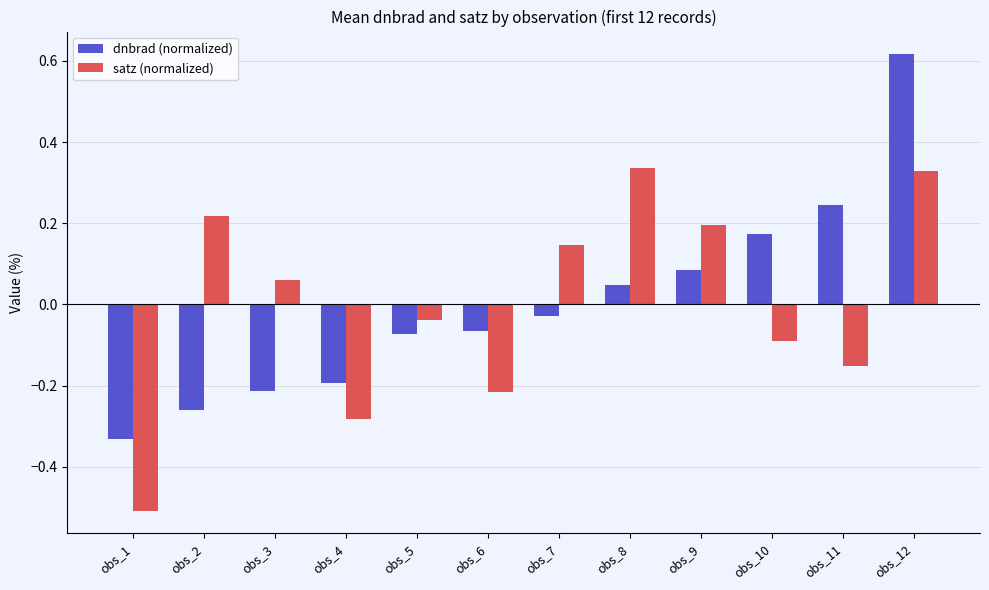

At which label does satz (normalized) first exceed 0?

obs_2